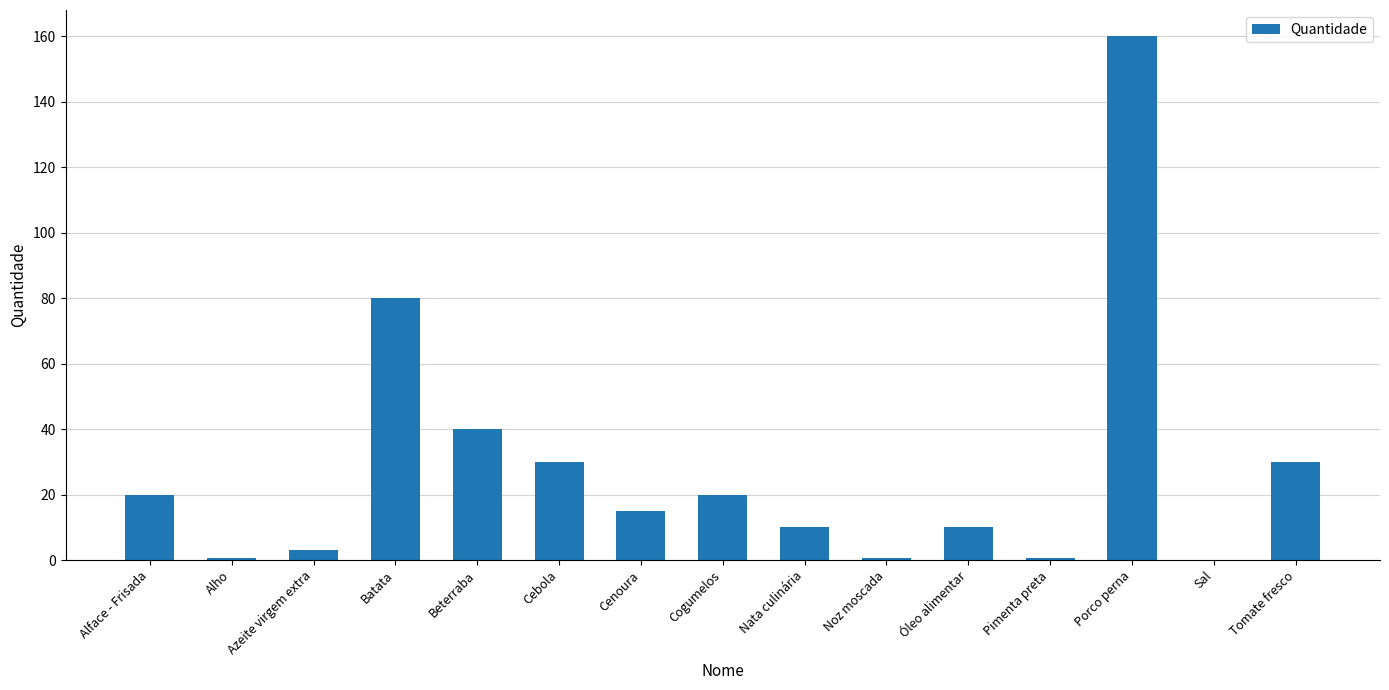

The value at Tomate fresco is 30.0. True or false?

True